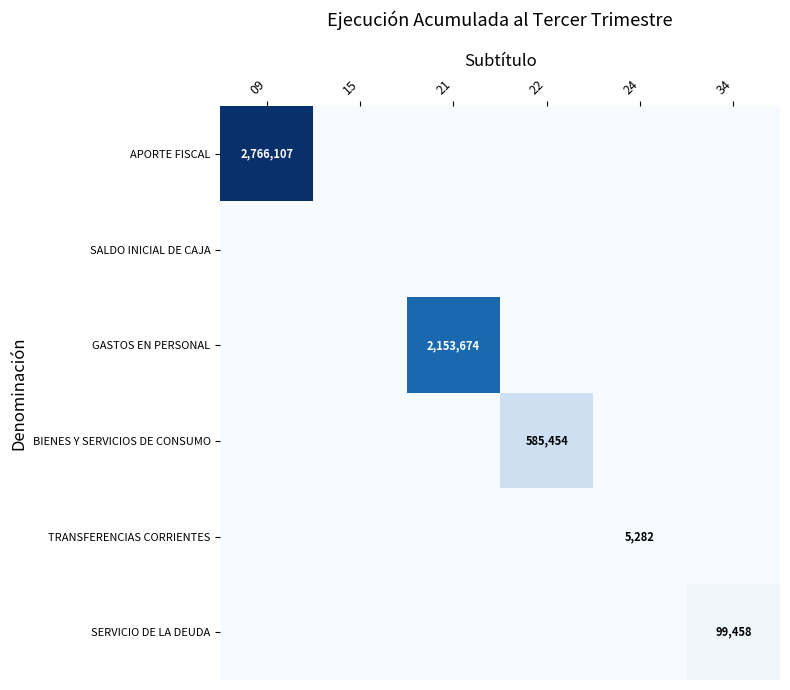

Count the number of data series in this chart.

6